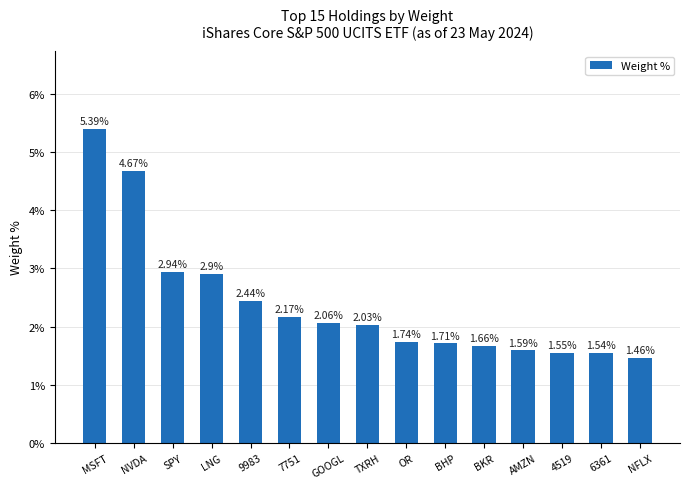

How many data points are above 2?

8